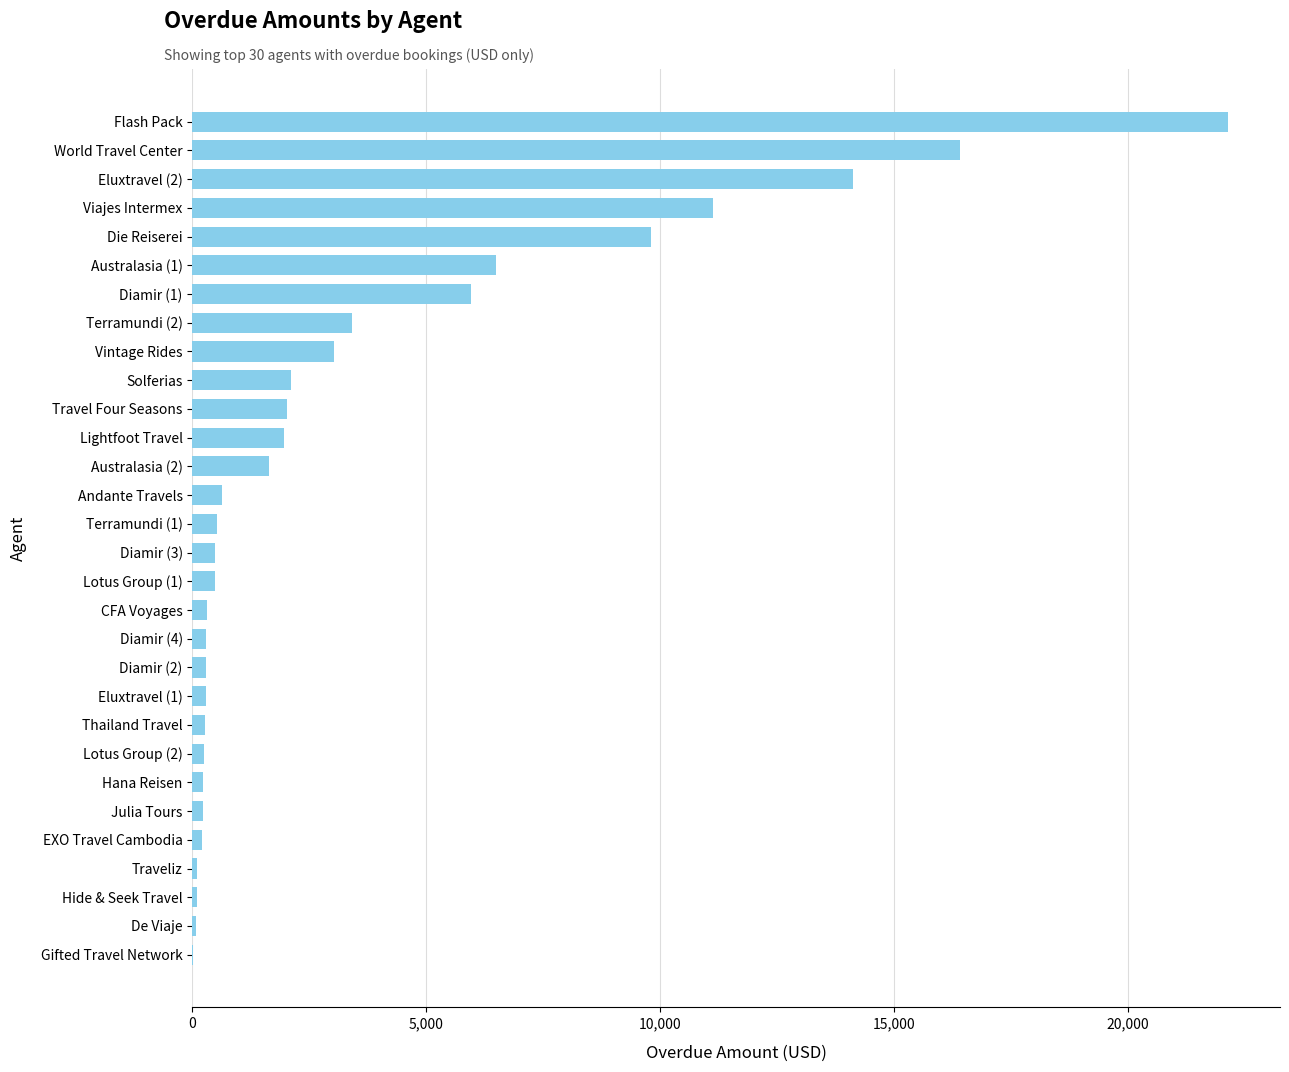

True or false: the data shows 2977.3 at Lightfoot Travel.

False